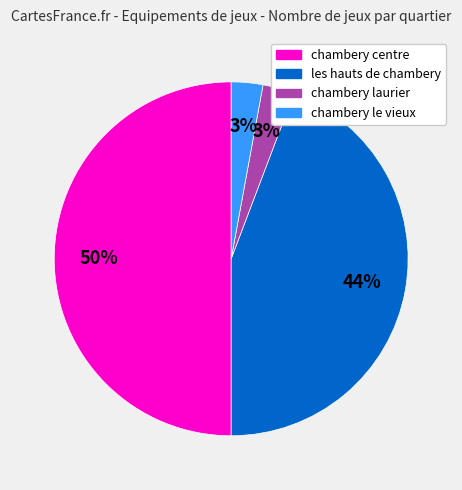

To the nearest percent, what is the difference between the largest and smallest slice percentages?

47%